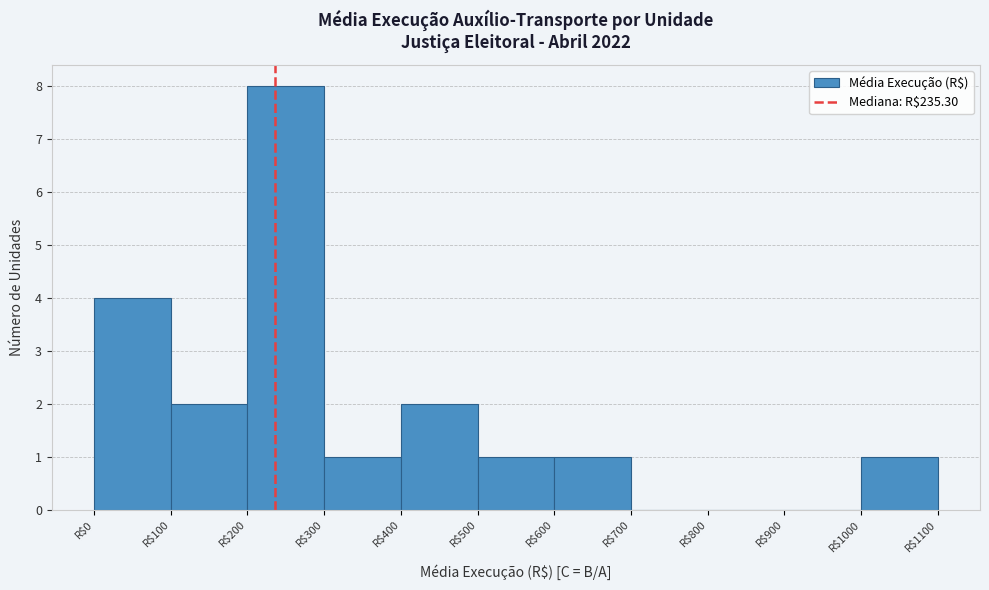

Reading left to right, list every bar in this chart as the range it spans on the x-axis followed by its height. The values are not printed on the chart, so give them approximately, as read against the axis.

0 to 100: 4
100 to 200: 2
200 to 300: 8
300 to 400: 1
400 to 500: 2
500 to 600: 1
600 to 700: 1
700 to 800: 0
800 to 900: 0
900 to 1000: 0
1000 to 1100: 1